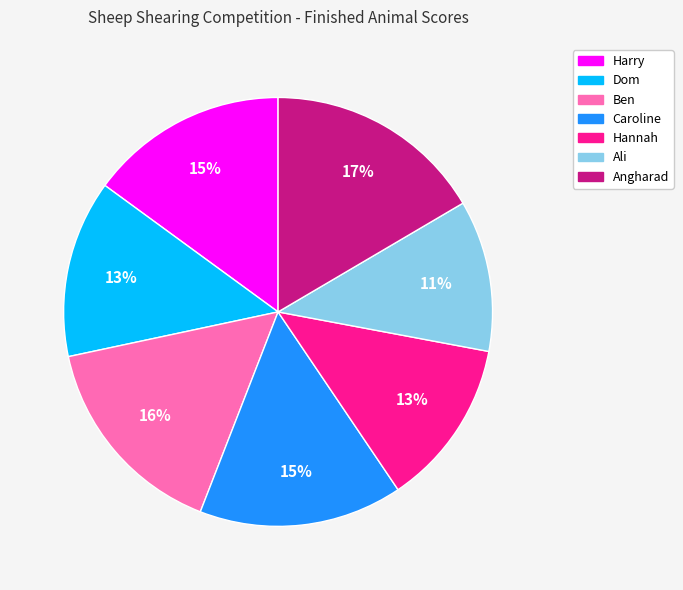

Which slice is the smallest?

Ali